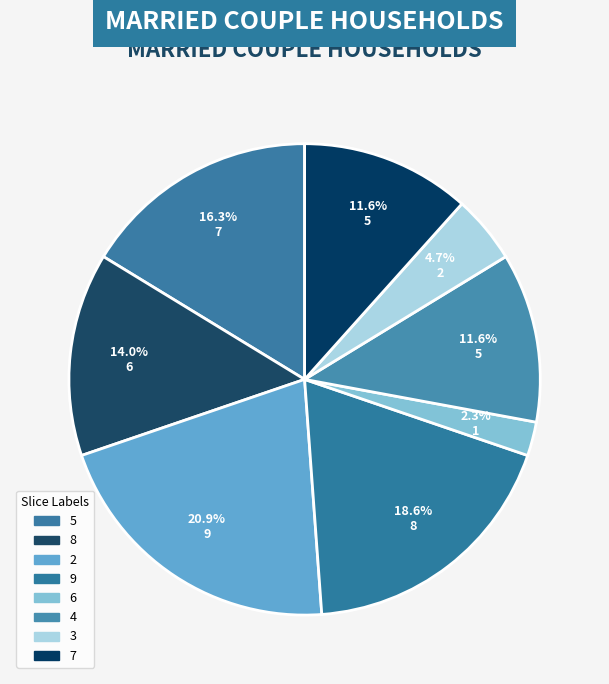

How many slices are in this pie chart?

8